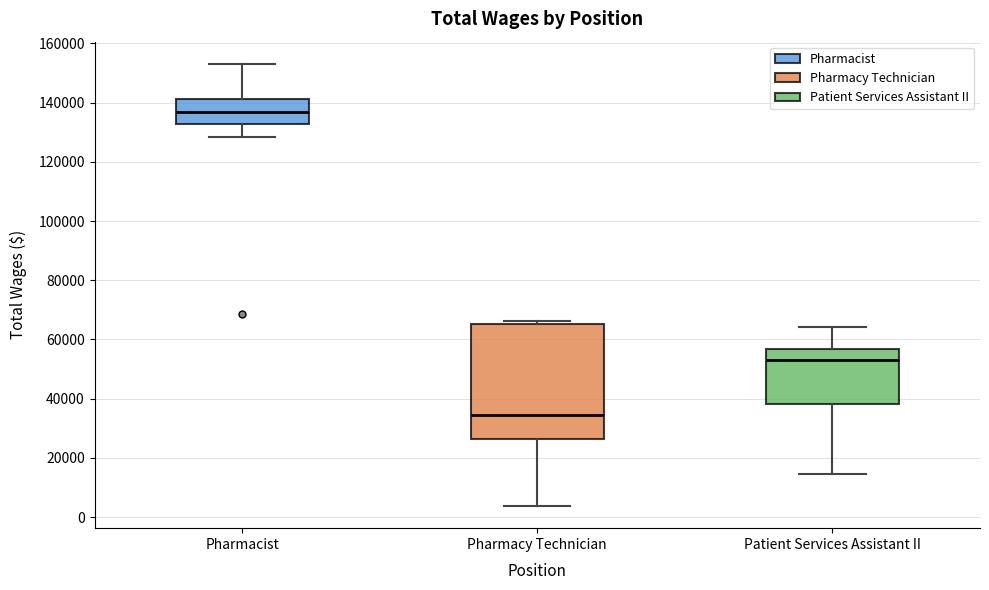

Reading left to right, transcribe this box plot: for each box, give where its median line is, the range the box spans, and where its two whiskers end, as read against the y-axis. The values are not printed on the chart, so give them approximately, as read against the axis.

Pharmacist: median 136000, box 132000 to 142000, whiskers 128000 to 154000
Pharmacy Technician: median 34000, box 26000 to 66000, whiskers 4000 to 66000 (just above the box's upper edge)
Patient Services Assistant II: median 52000, box 38000 to 56000, whiskers 14000 to 64000